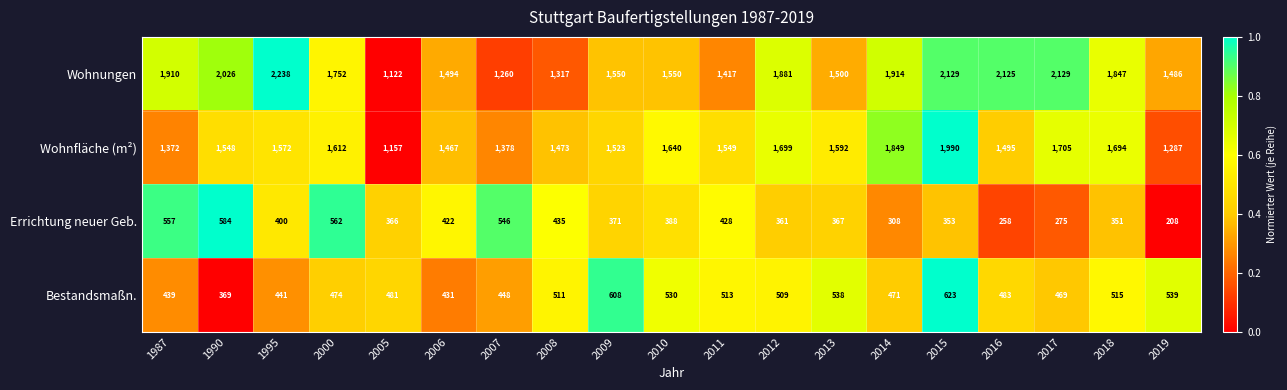

At which category is the sum across all series the highest?

2015